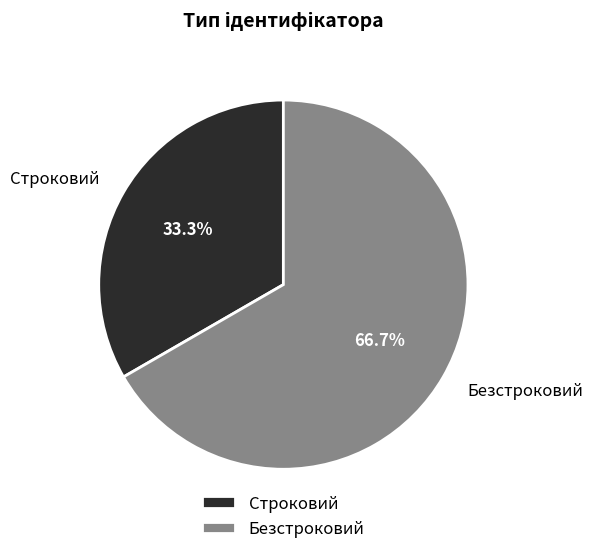

Which slice is the smallest?

Строковий